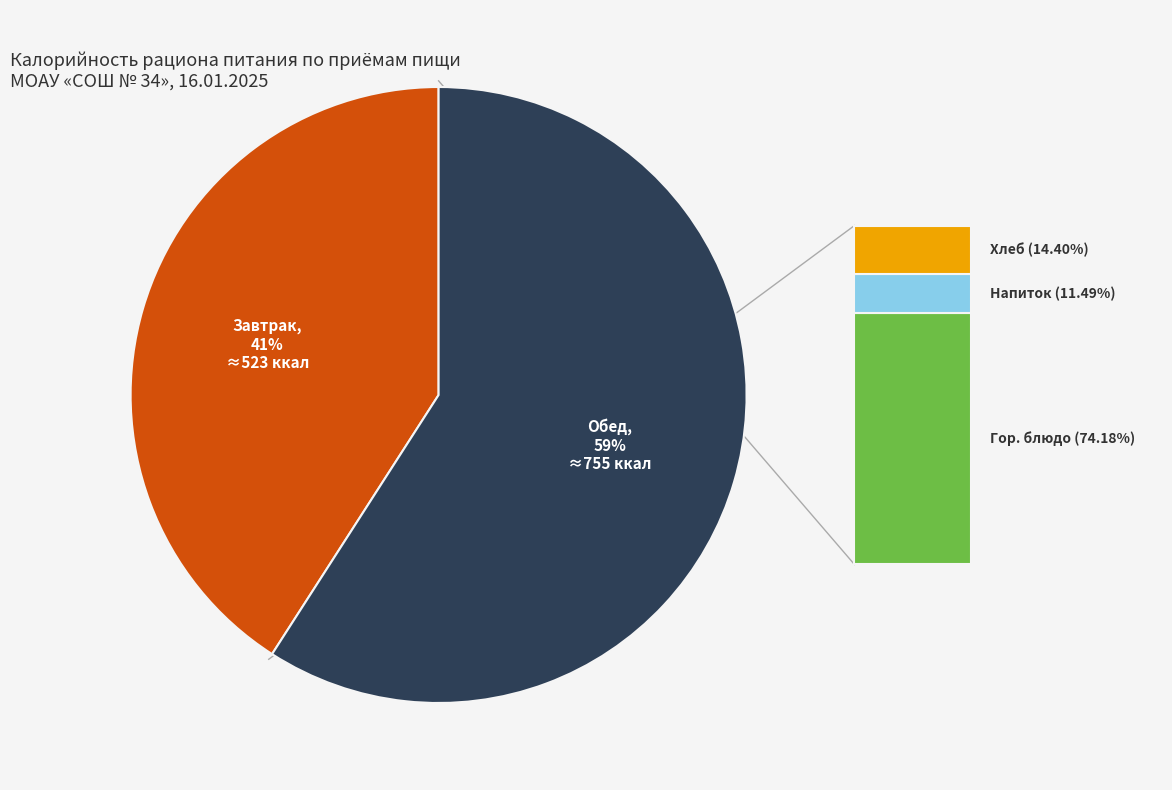

Count the number of slices in the pie.

2